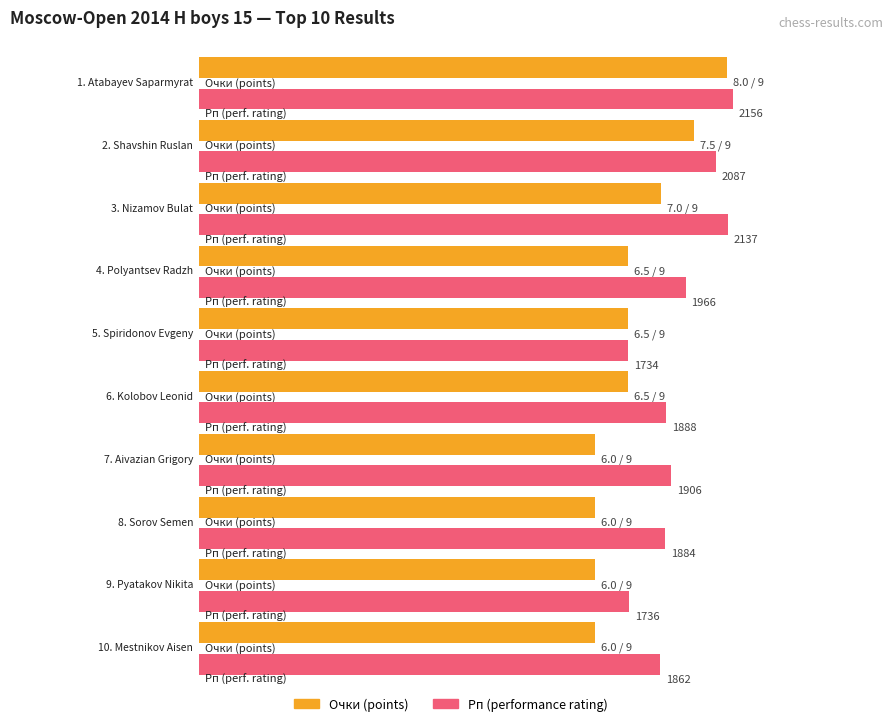

How many bars are there in total?

20